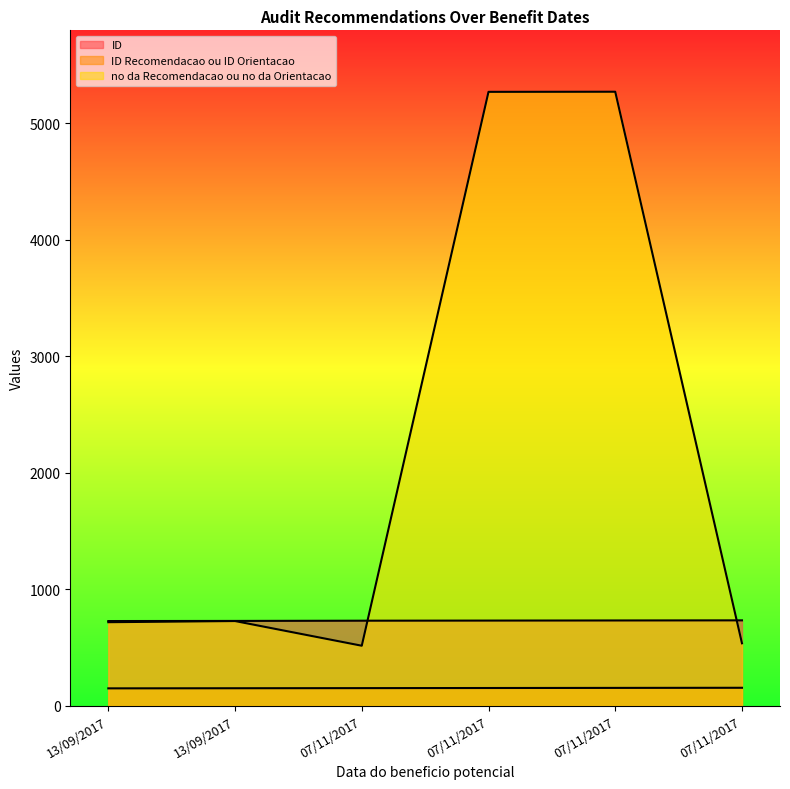

Reading right to left, list all the values displayed in this chart.

ID: 733	732	731	730	728	727
ID Recomendacao ou ID Orientacao: 154	153	152	151	150	149
no da Recomendacao ou no da Orientacao: 536	5272	5271	515	727	717